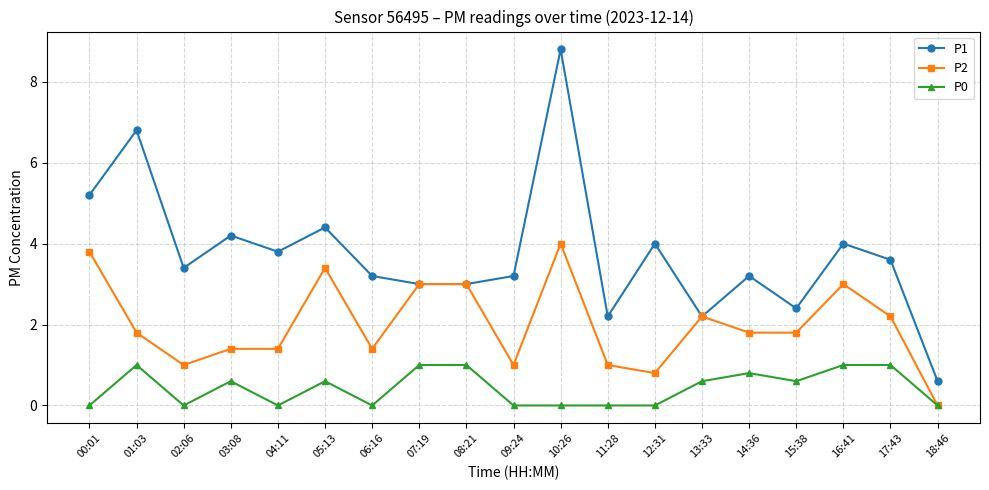

At how many categories does at least one series exceed 1?

18